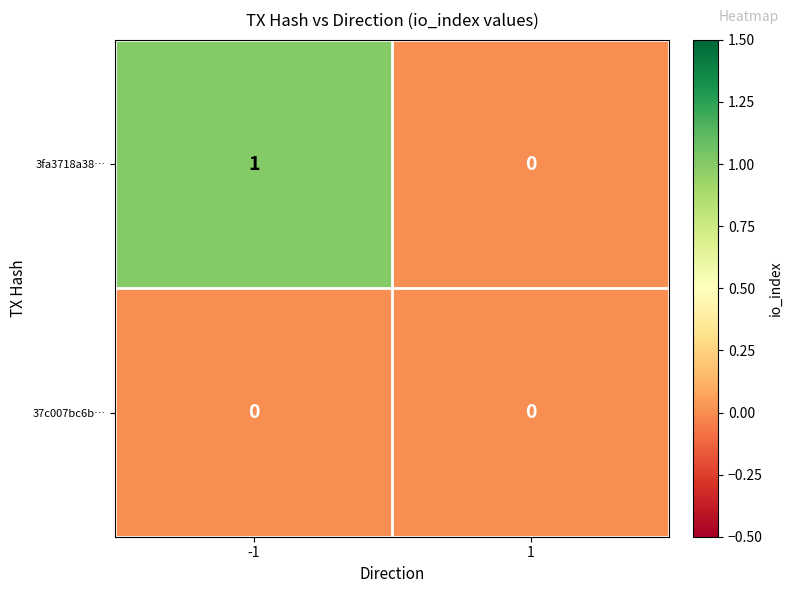

Which series has the largest total across all categories?

3fa3718a38…